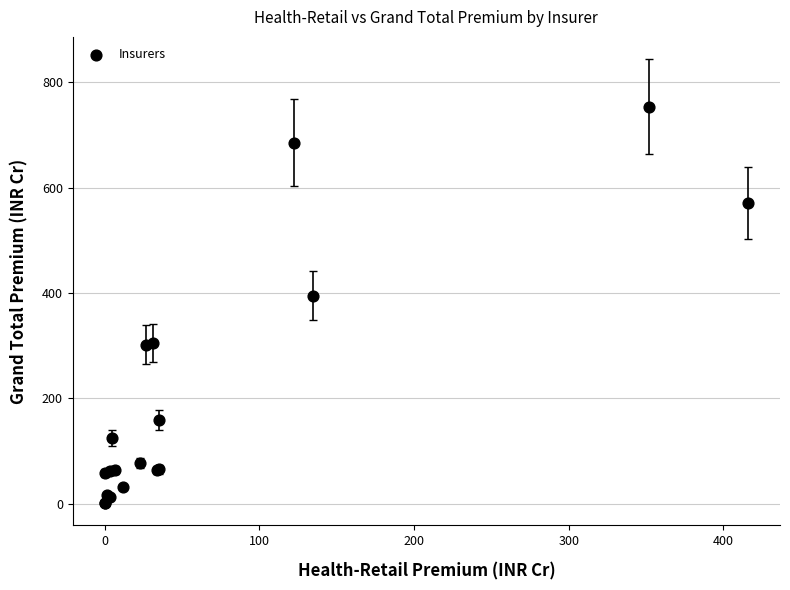

What Y value in the scatter plot is closest to 377?

395.0